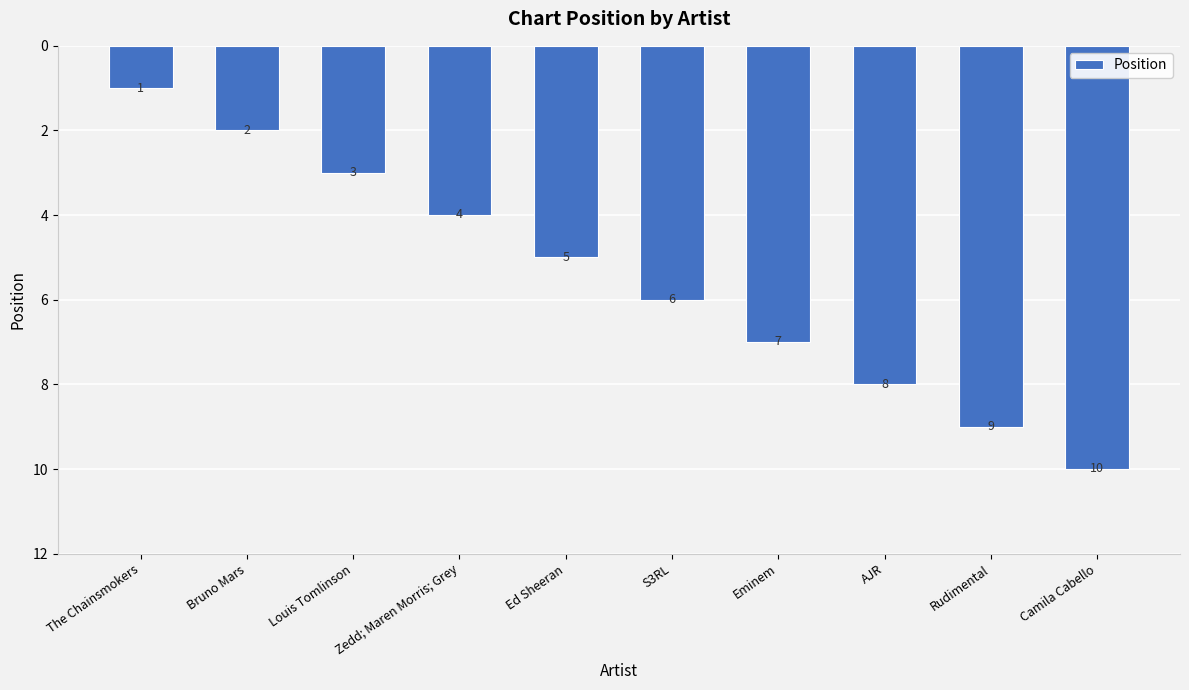

What is the change in value from Louis Tomlinson to S3RL?

+3